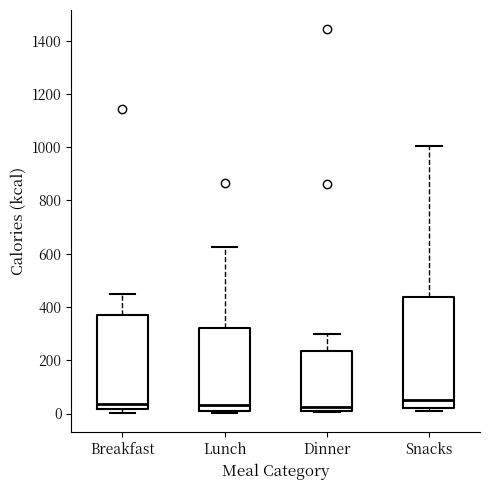

Reading left to right, transcribe this box plot: for each box, give where its median line is, the range the box spans, and where its two whiskers end, as read against the y-axis. The values are not printed on the chart, so give them approximately, as read against the axis.

Breakfast: median 40, box 20 to 360, whiskers 0 to 460
Lunch: median 40, box 0 to 320, whiskers 0 to 620
Dinner: median 20 (just above the box's lower edge), box 20 to 240, whiskers 0 to 300
Snacks: median 60, box 20 to 440, whiskers 0 to 1000